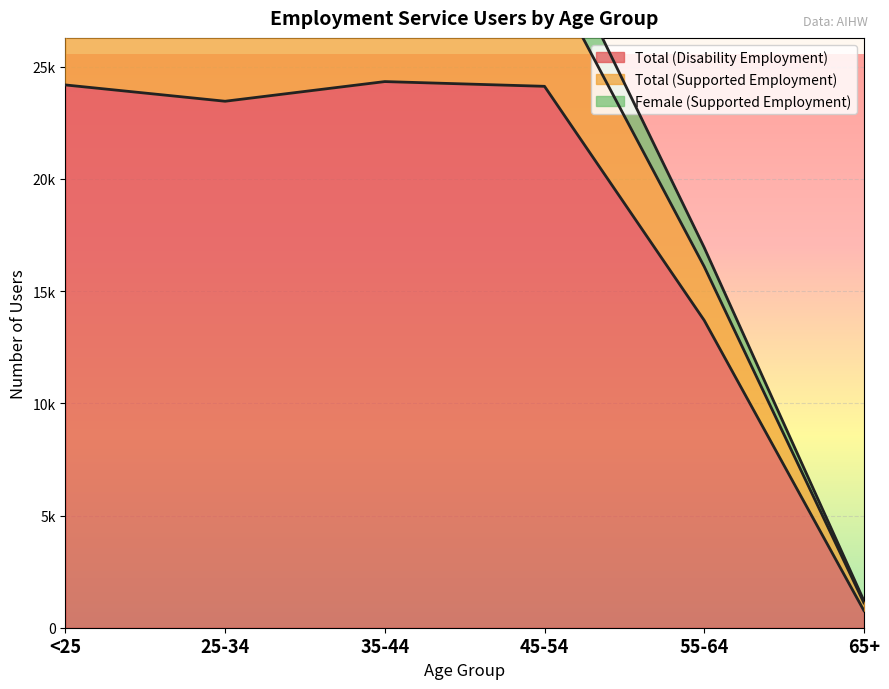

True or false: Total (Supported Employment) has a value of 10263 at 35-44.

False